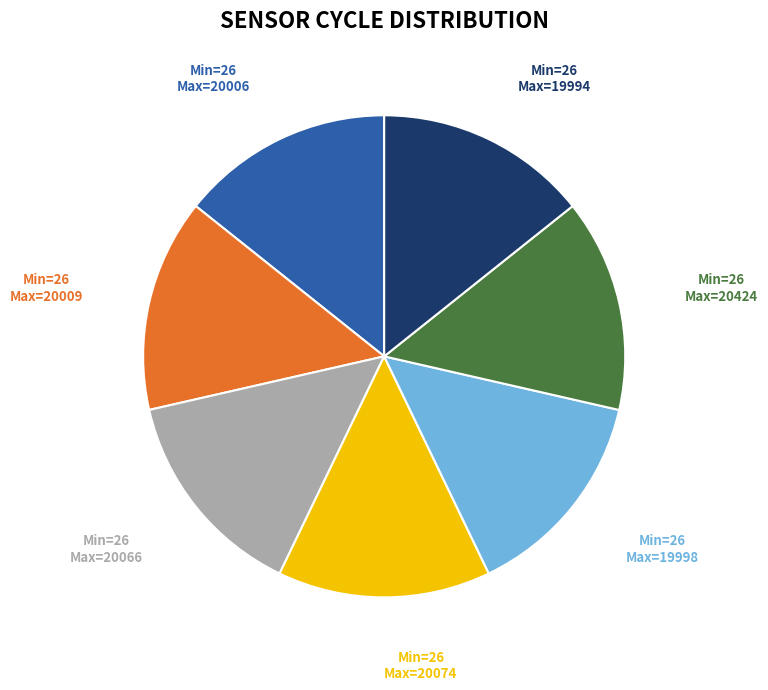

Is there any slice that represents more than half of the pie?

No